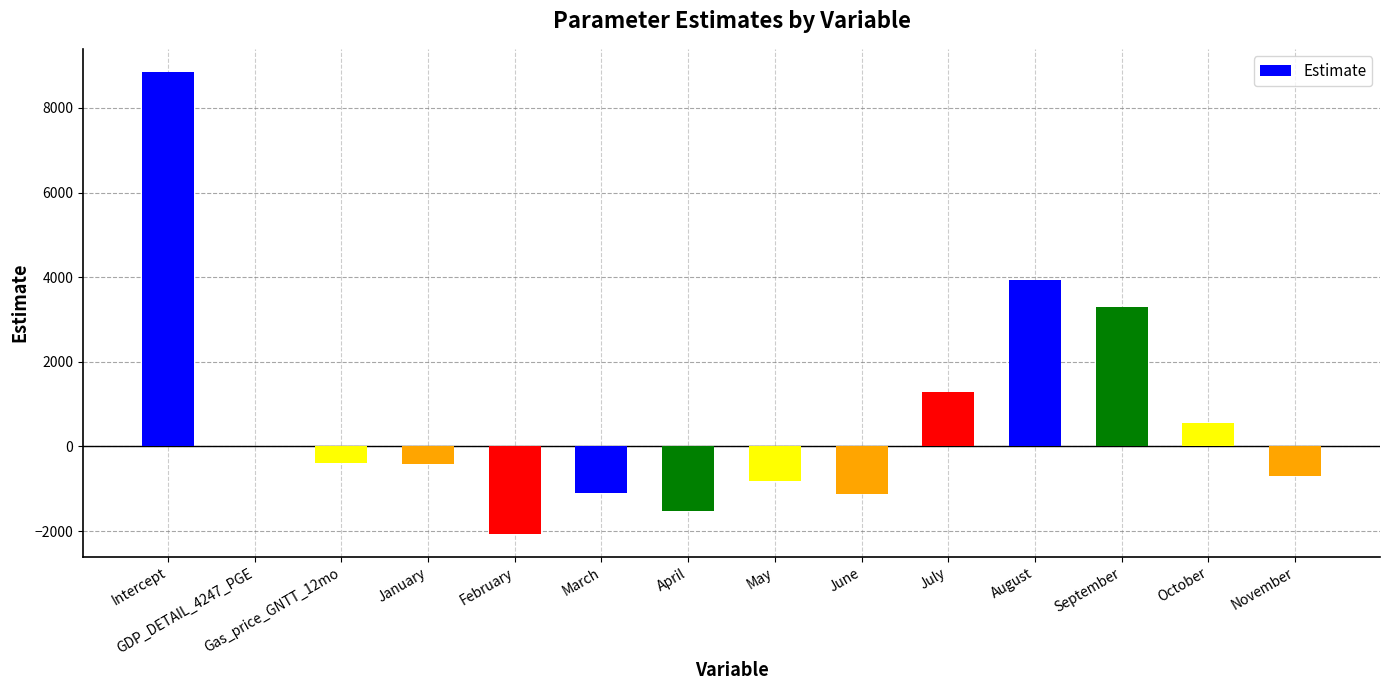

The value at April is -809.8. True or false?

False